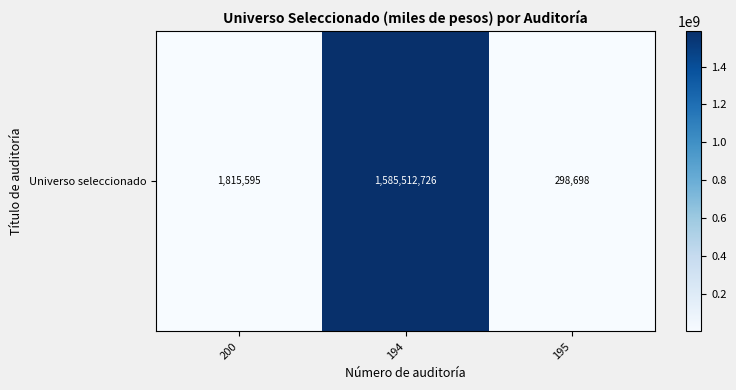

How many values are below 1815595?

1